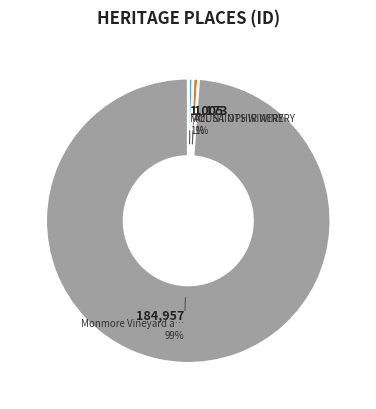

To the nearest percent, what is the average slice percentage?

33%